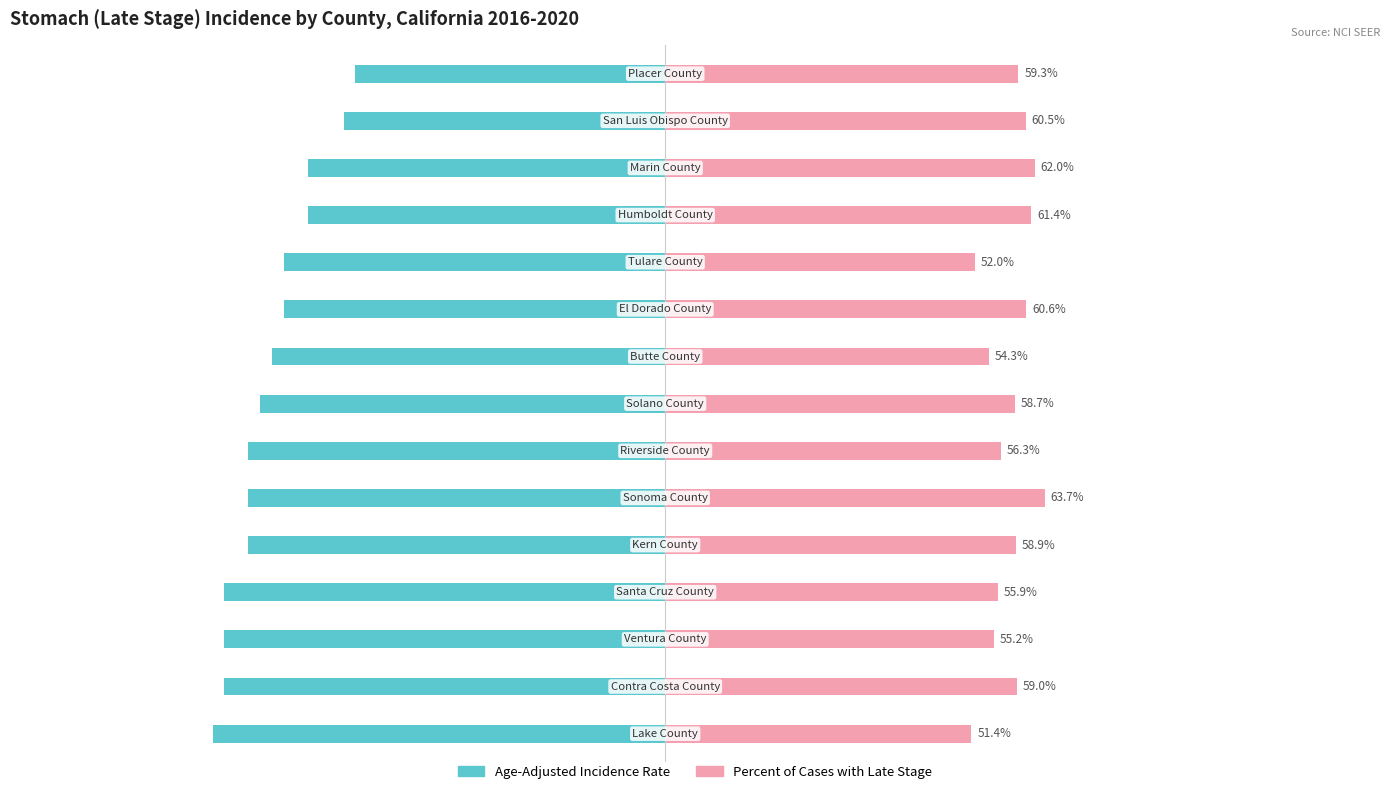

What are all the series names shown in the legend?

Age-Adjusted Incidence Rate, Percent of Cases with Late Stage